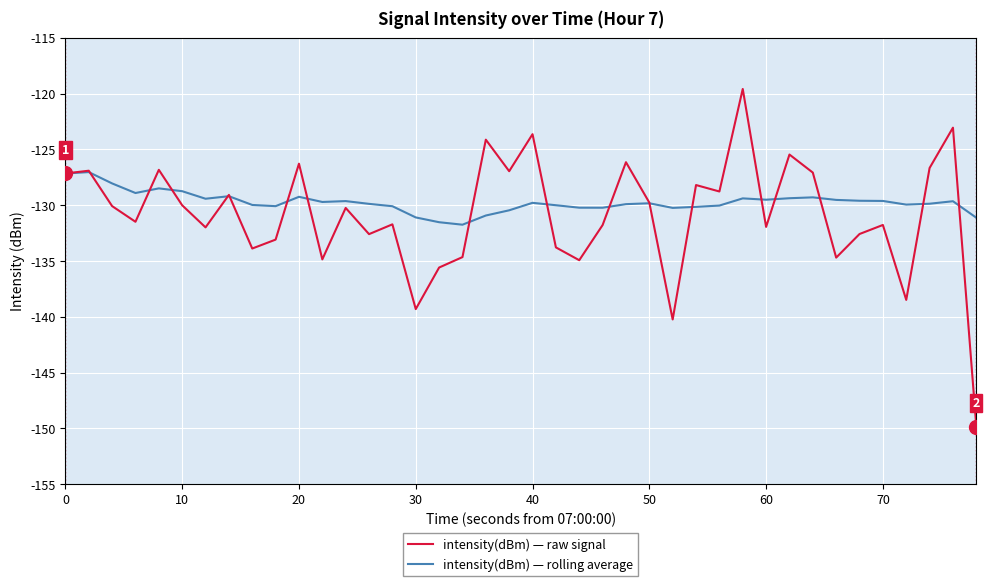

Which series has the widest spread of values?

intensity(dBm) — raw signal